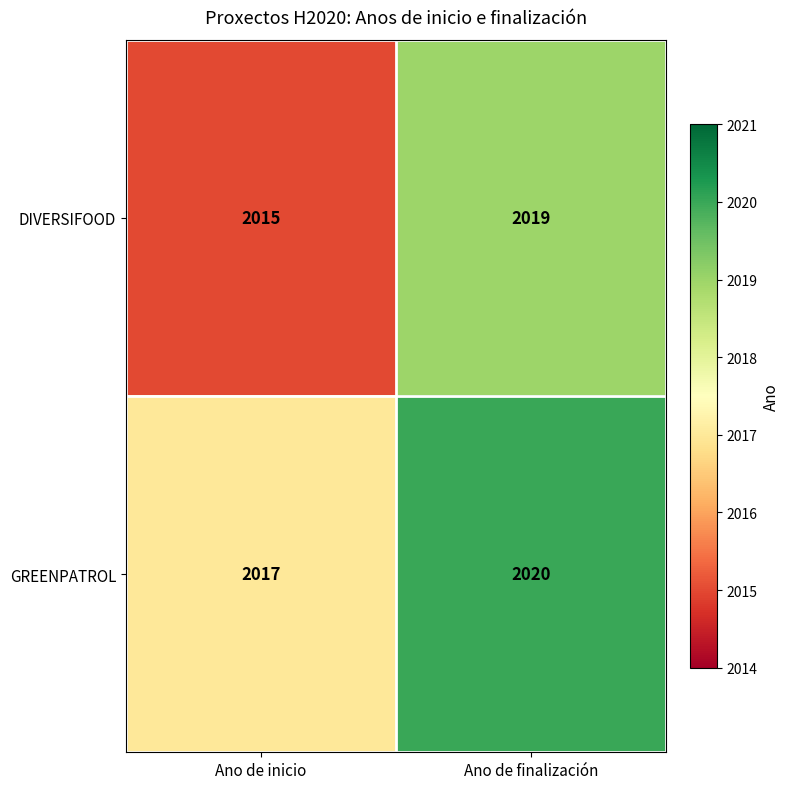

List the series in order of their peak value, lowest first.

DIVERSIFOOD, GREENPATROL